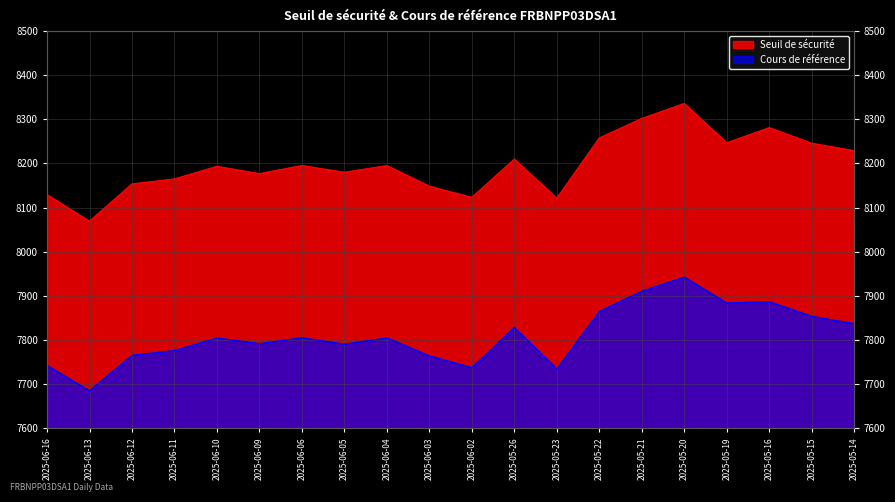

What is the difference between the maximum and second lowest values in the Cours de référence series?

208.0